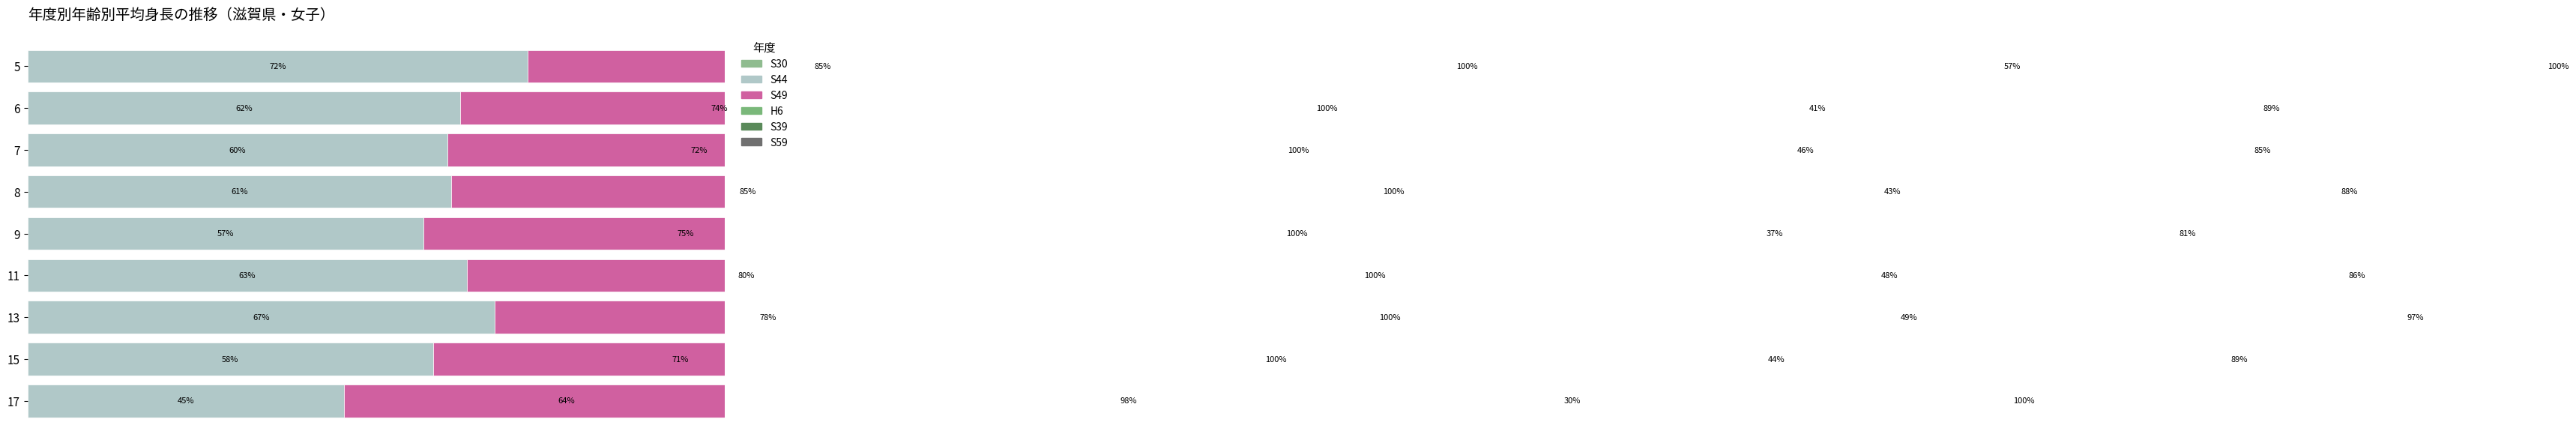

Which series has the widest spread of values?

S39